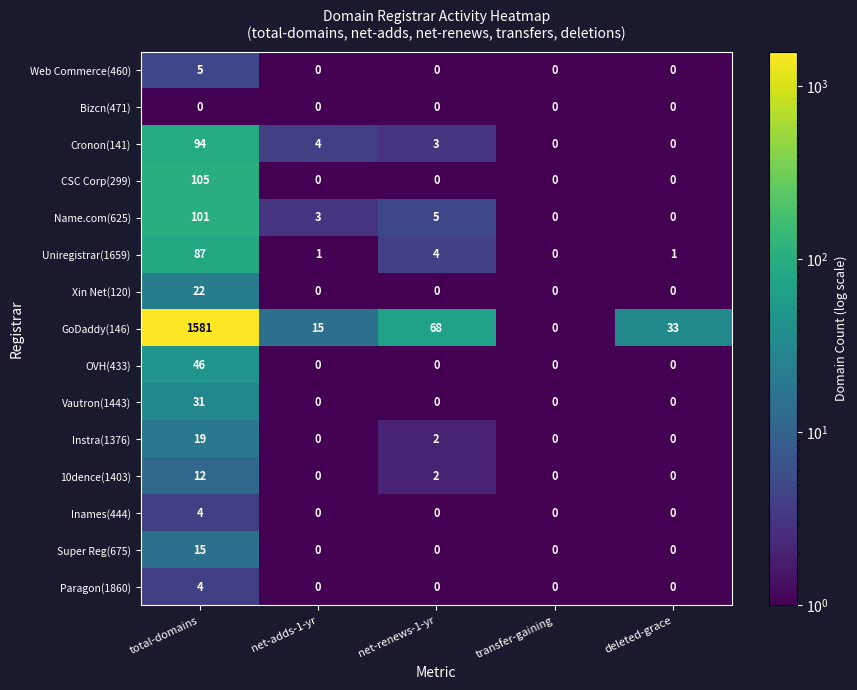

Between net-renews-1-yr and deleted-grace, which series saw the biggest shift?

GoDaddy(146)